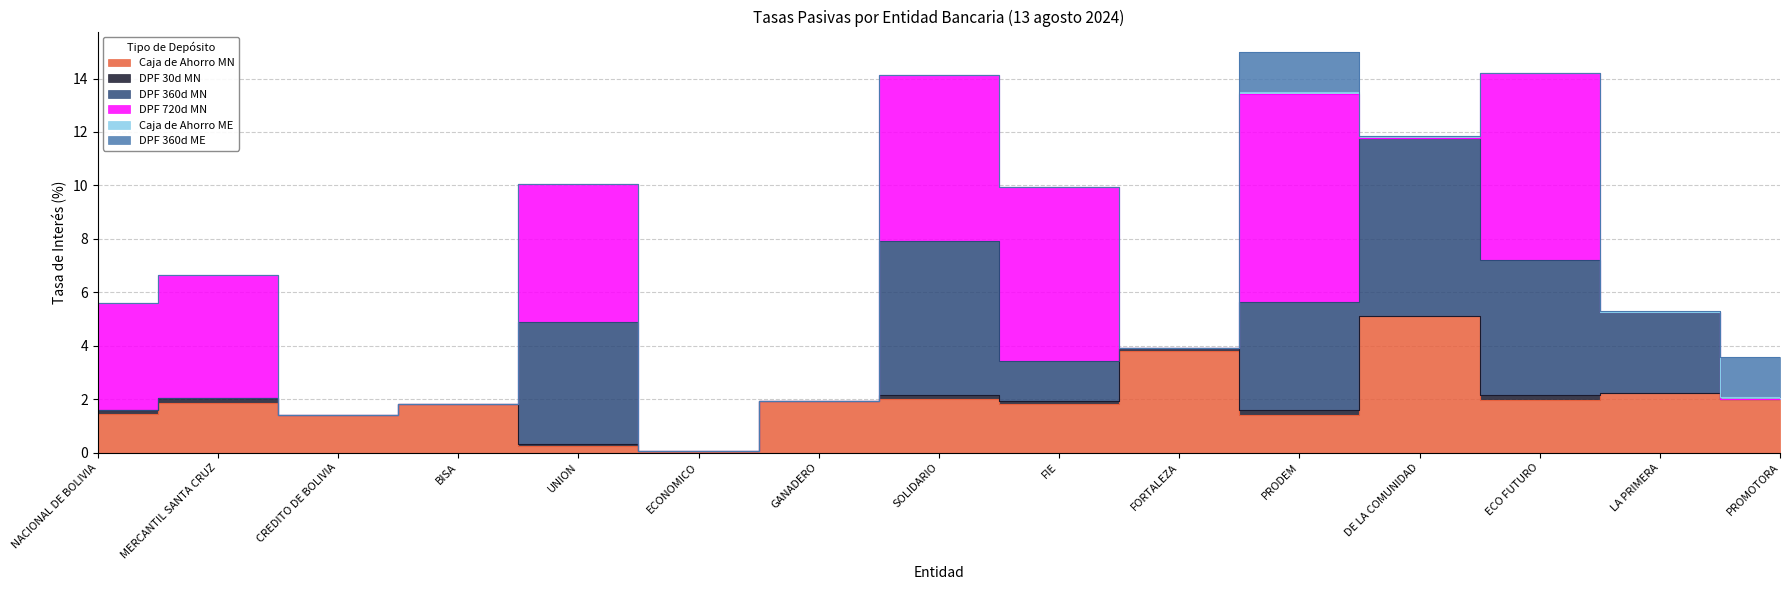

Which category has the highest value in the DPF 360d ME series?

PRODEM